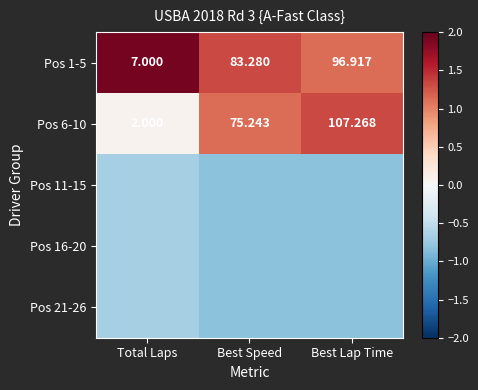

Where does the Pos 1-5 series first go above 83?

Best Speed